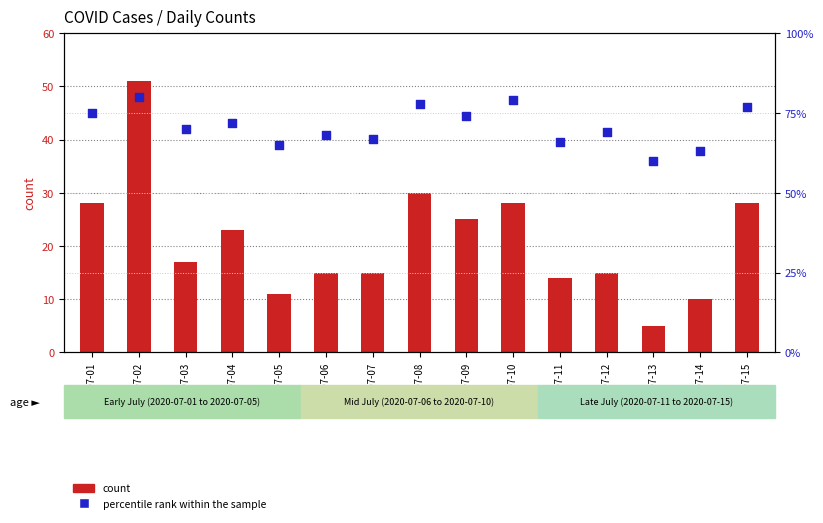

What are all the series names shown in the legend?

count, percentile rank within the sample